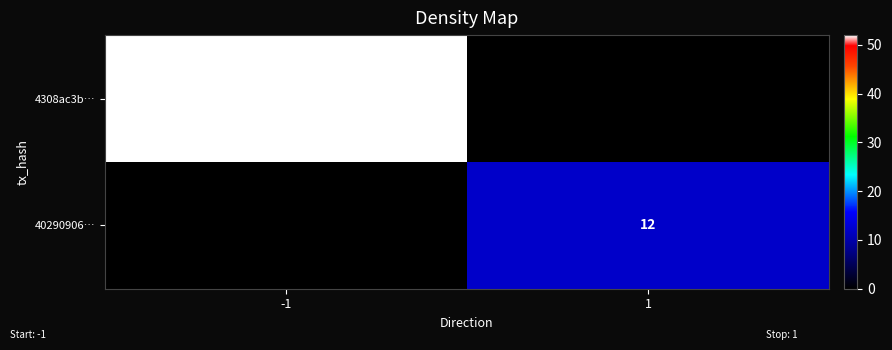

True or false: 4308ac3b… has a value of 32 at -1.

False